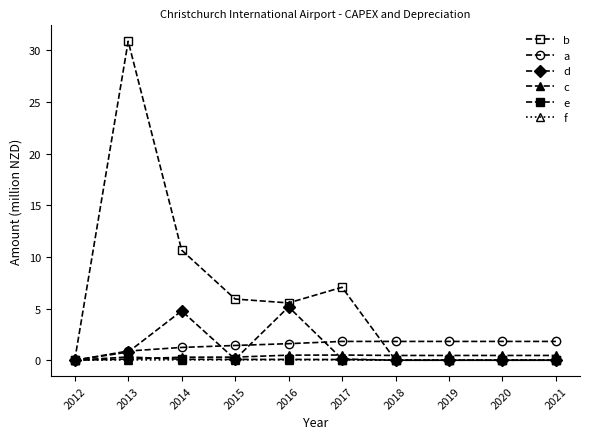

Reading left to right, transcribe all the data shown in this chart.

b: 0.0	30.9	10.7	5.9	5.5	7.1	0.0	0.0	0.0	0.0
a: 0.0	0.9	1.2	1.4	1.6	1.8	1.8	1.8	1.8	1.8
d: 0.0	0.8	4.8	0.1	5.2	0.1	0.0	0.0	0.0	0.0
c: 0.0	0.1	0.3	0.3	0.5	0.5	0.5	0.5	0.5	0.5
e: 0.0	0.3	0.1	0.1	0.1	0.1	0.0	0.0	0.0	0.0
f: 0.0	0.0	0.0	0.0	0.0	0.0	0.0	0.0	0.0	0.0